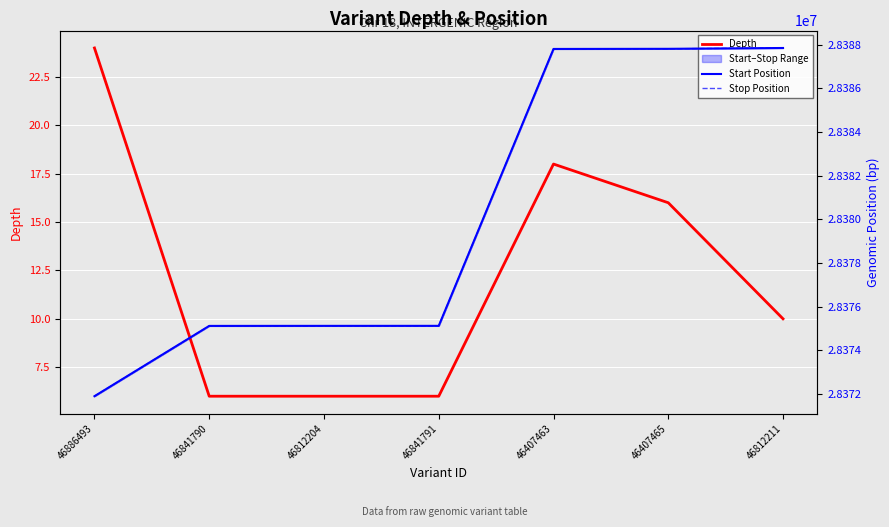

At which category is the sum across all series the highest?

46812211